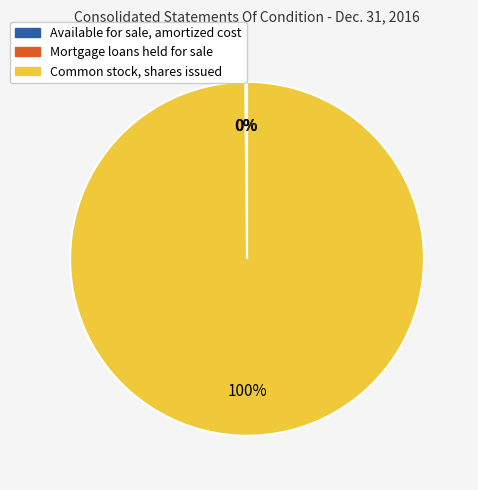

Which slice represents more than half of the pie?

Common stock, shares issued